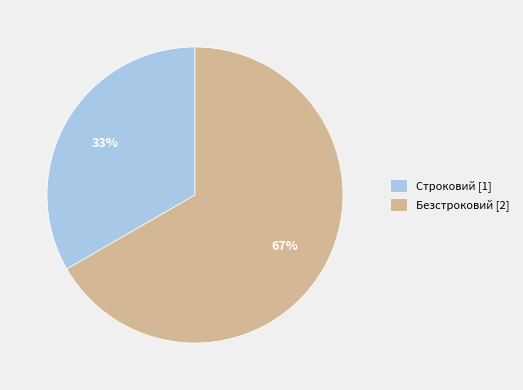

What is the smallest slice in the pie chart?

Строковий